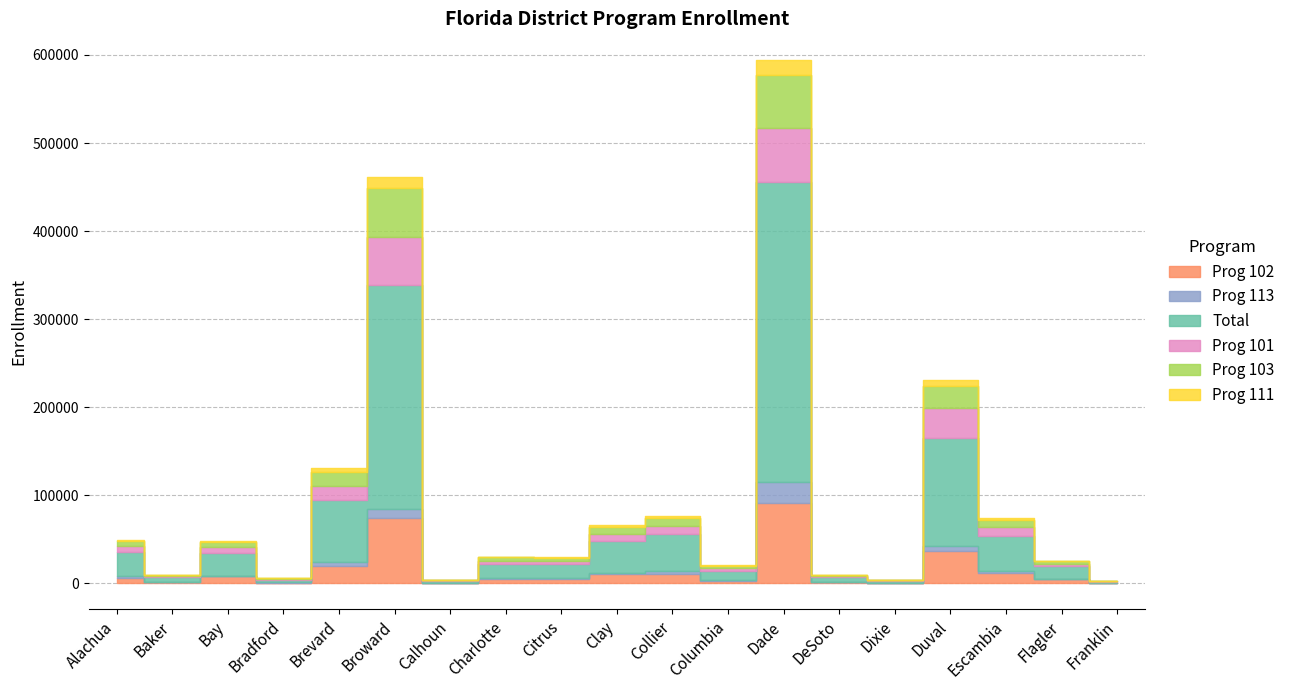

What is the spread (max minus min) of values at Dade?

323011.2